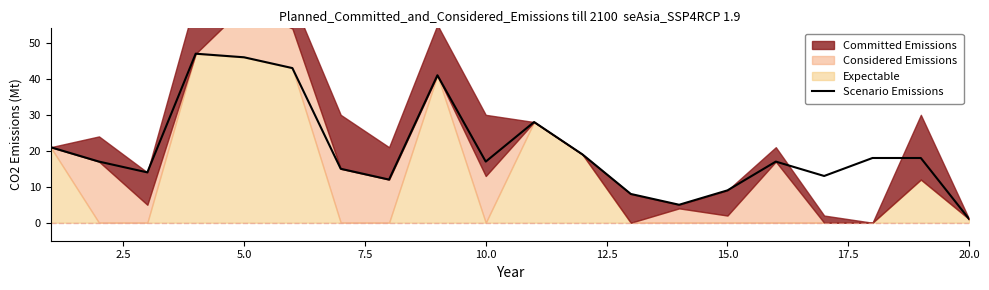

At which label does Scenario Emissions reach its minimum?

20.0